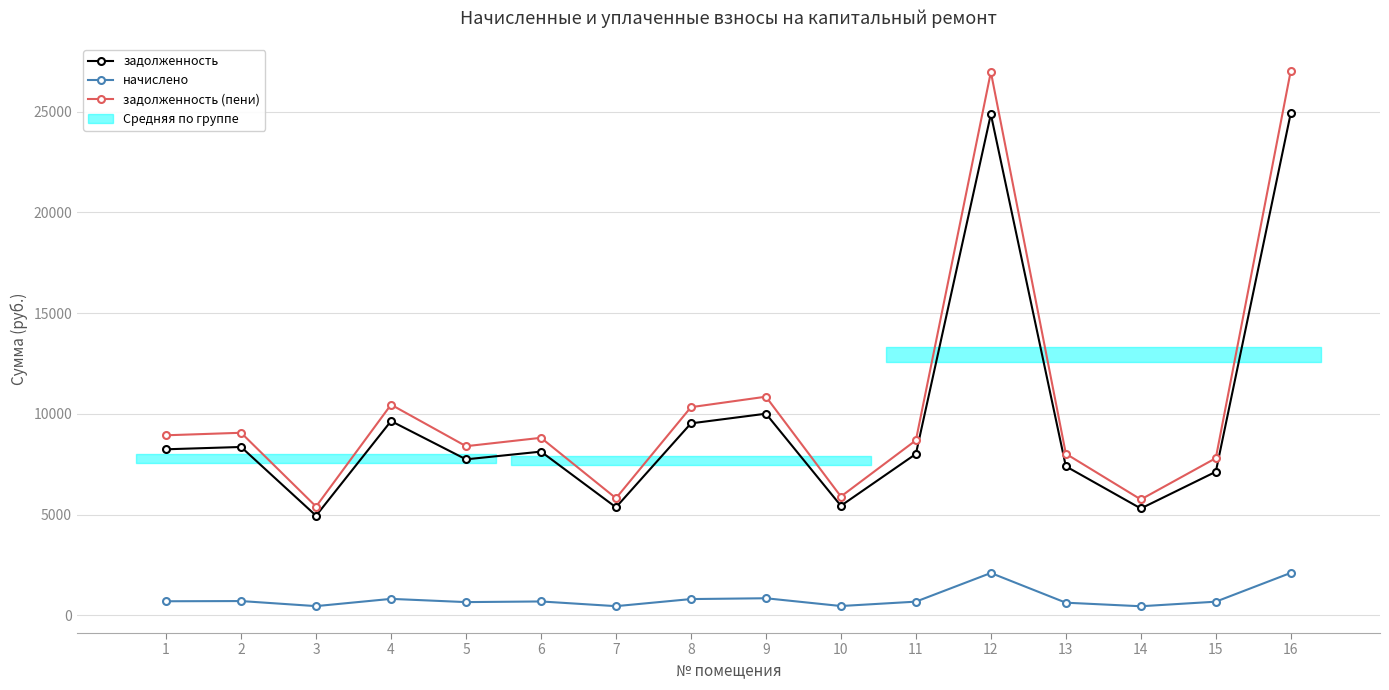

The value of задолженность at 15 is 2404.5. True or false?

False